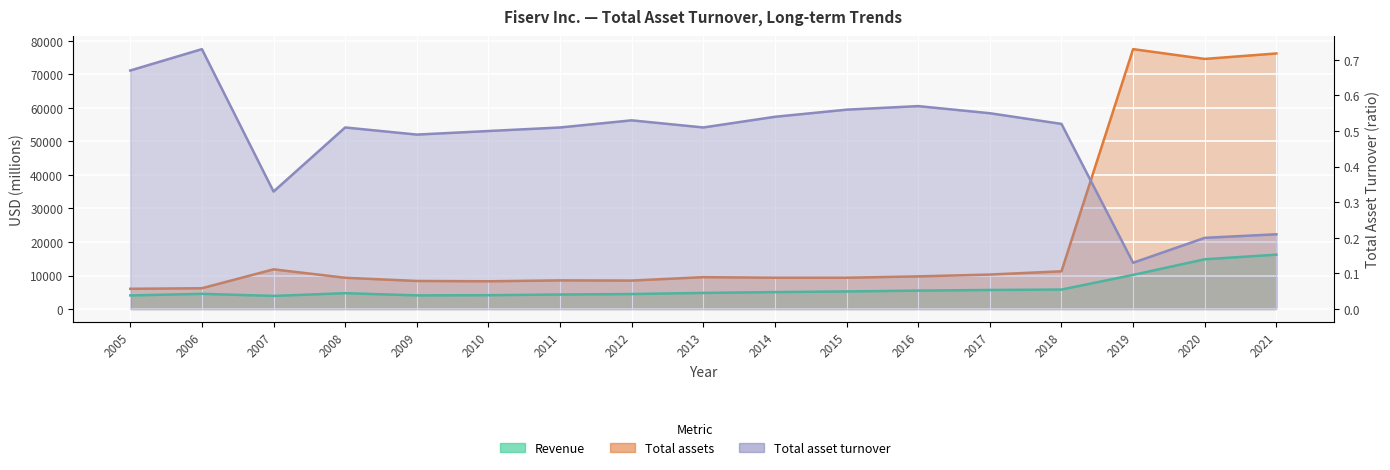

Between 2017 and 2020, which series saw the biggest shift?

Total assets